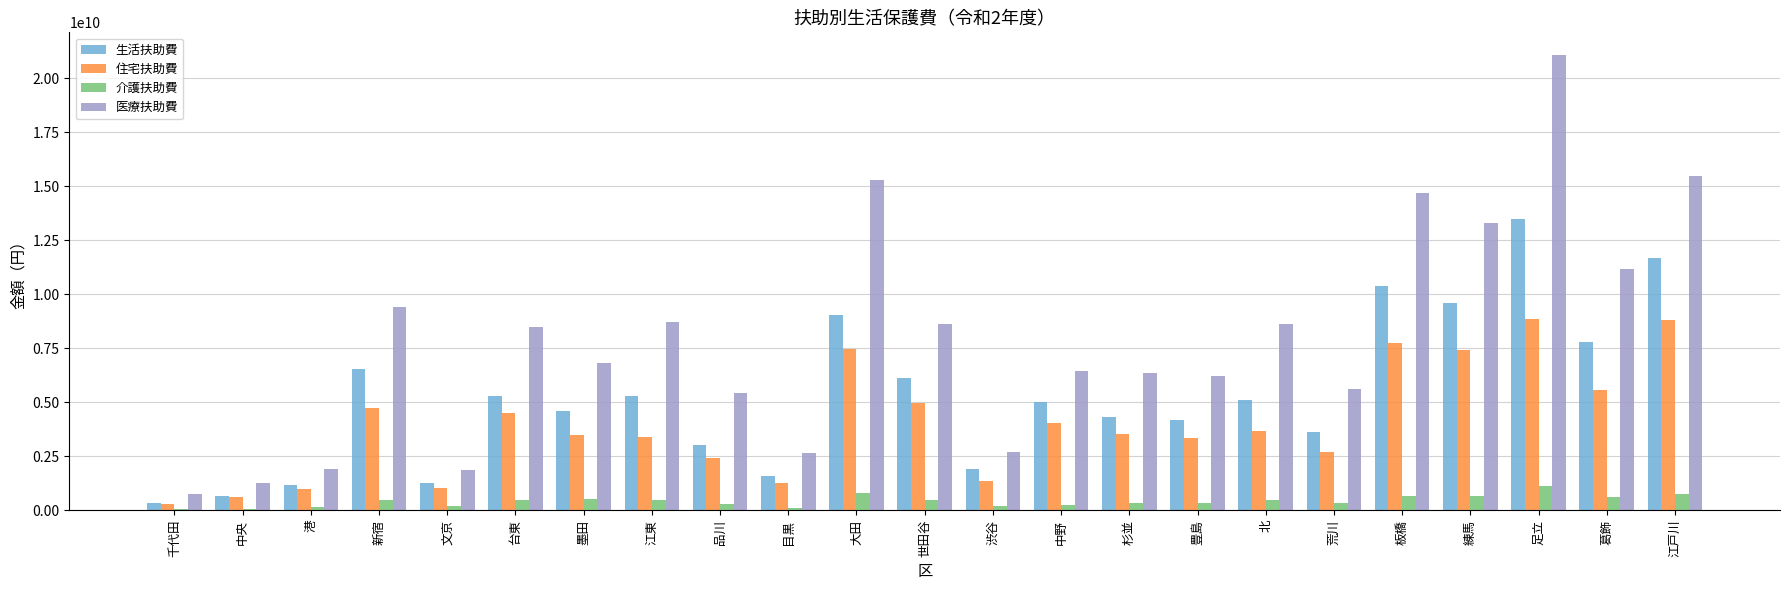

At which category is the sum across all series the highest?

足立